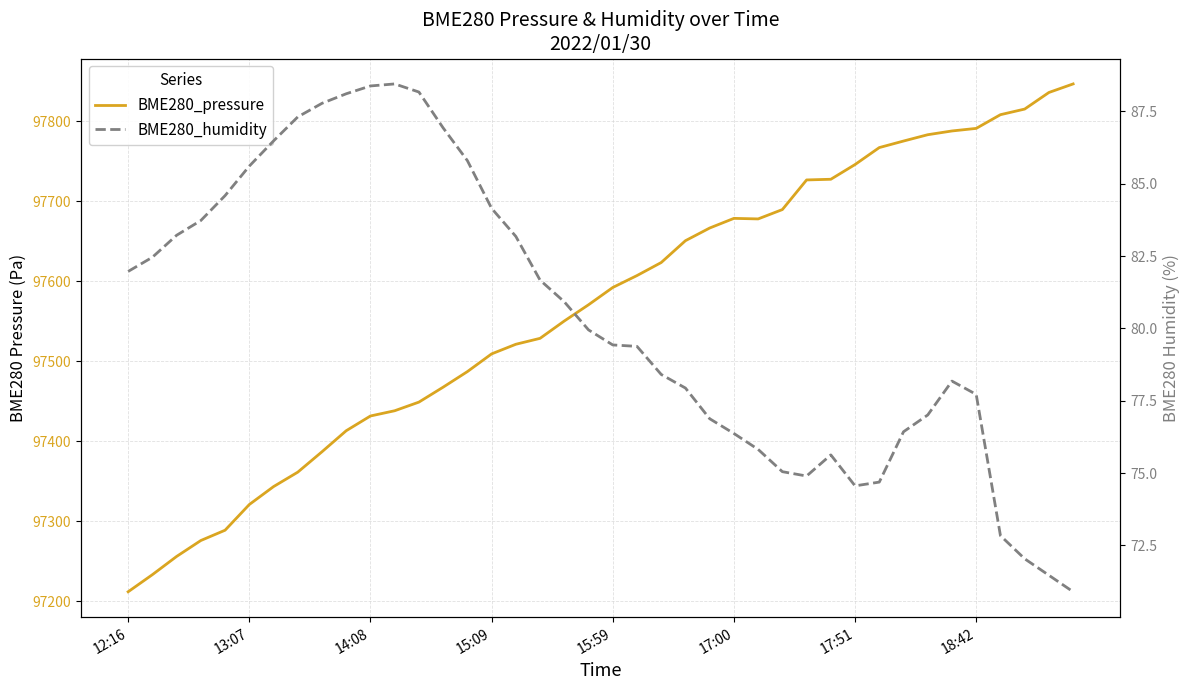

What is the difference between the BME280_pressure values at 35 and 13?

323.5